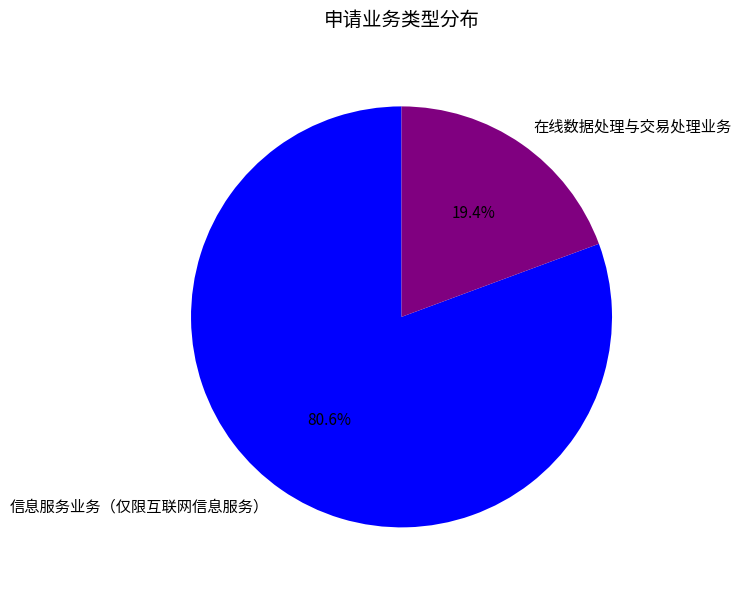

Which category accounts for the majority?

信息服务业务（仅限互联网信息服务）